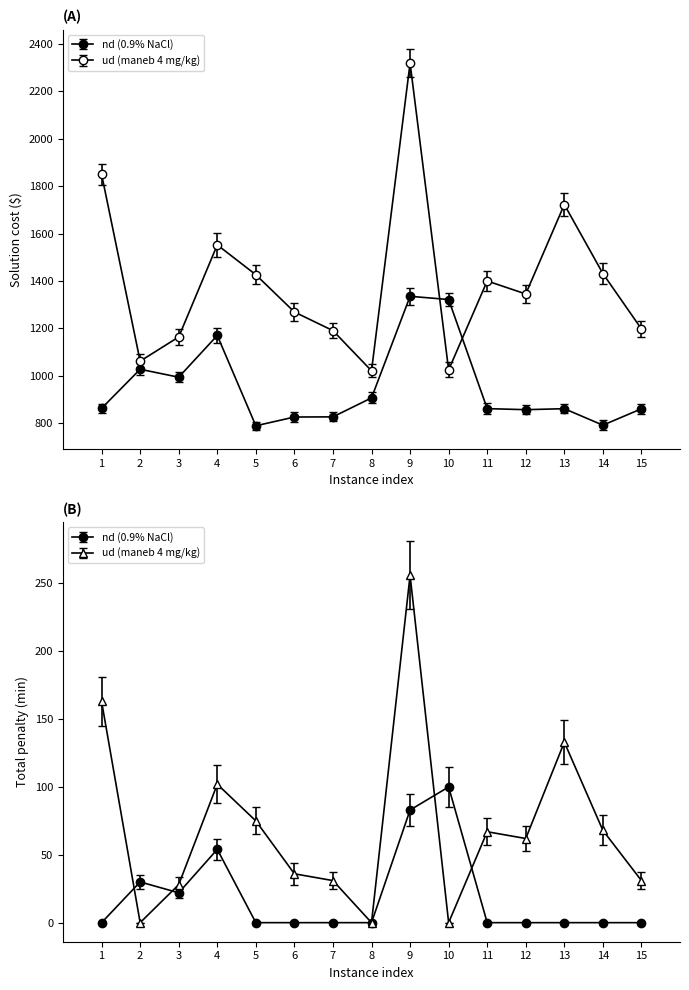

Does the chart display data point markers on the line(s)?

Yes